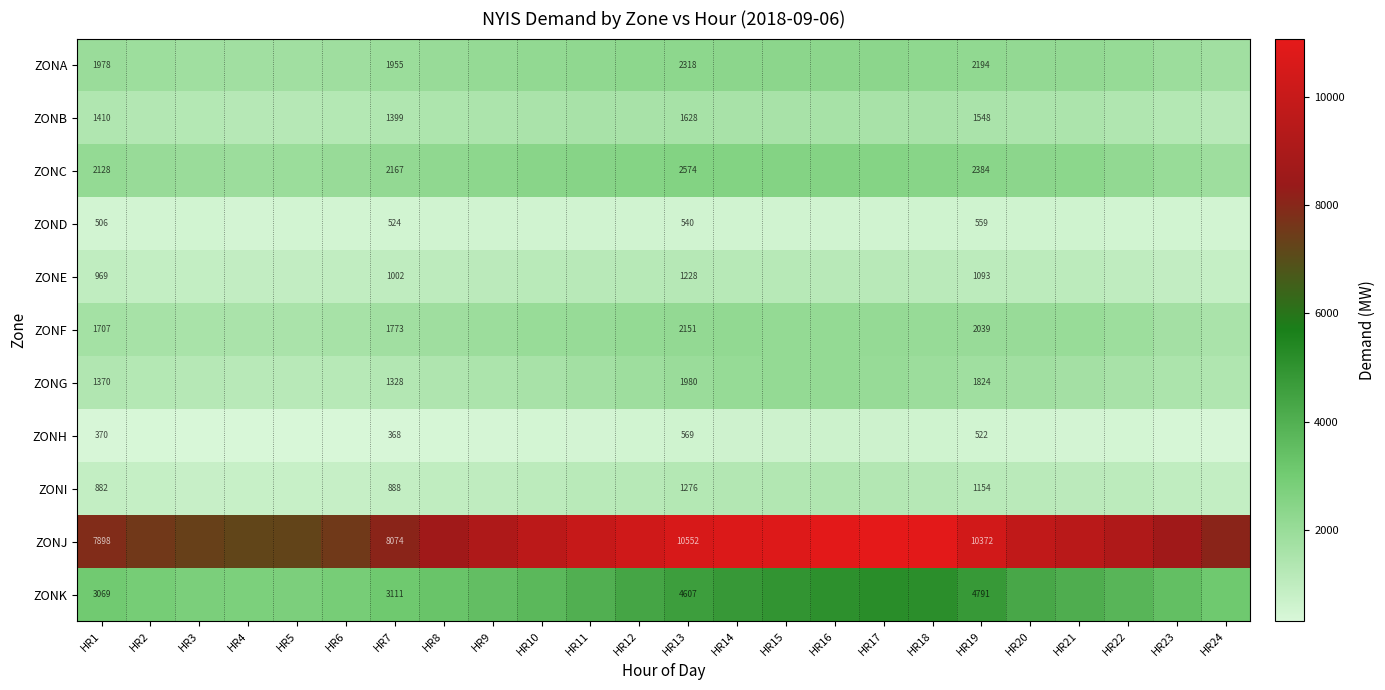

Is it true that ZONC equals 3488 at HR19?

False